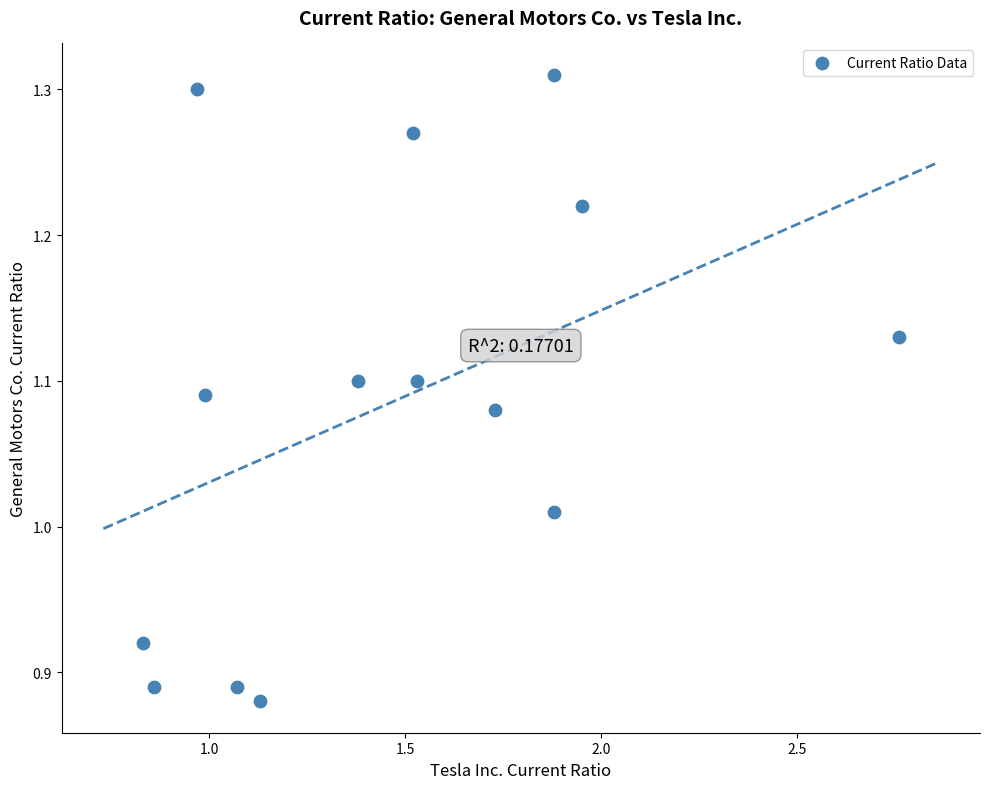

What is the range of X values (max minus min)?

1.9